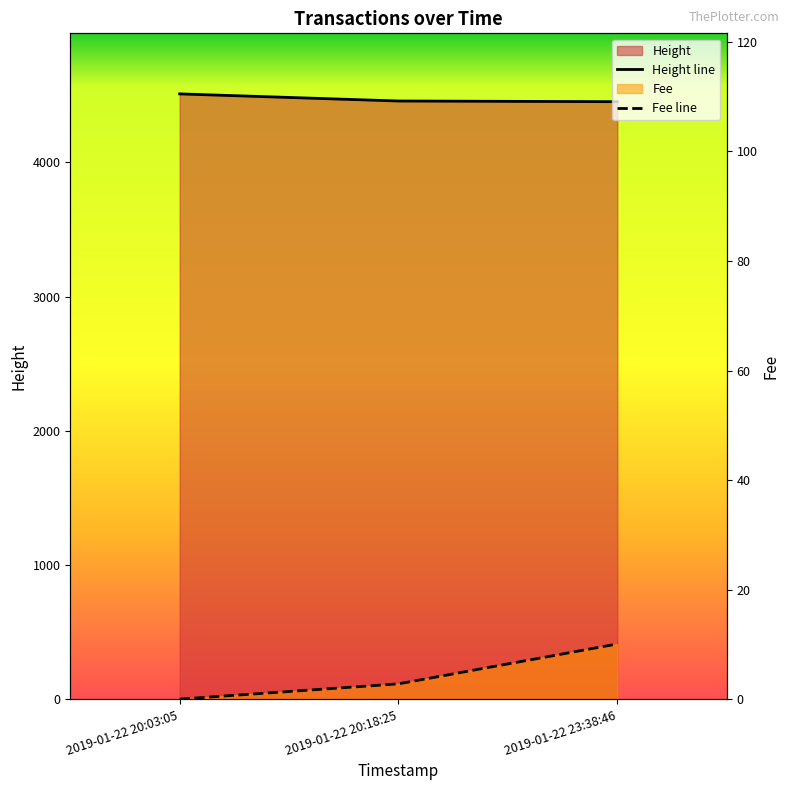

Reading left to right, list all the values displayed in this chart.

Fee: 2019-01-22 20:03:05=0.1	2019-01-22 20:18:25=2.9	2019-01-22 23:38:46=10.1
Height: 2019-01-22 20:03:05=4509.0	2019-01-22 20:18:25=4456.0	2019-01-22 23:38:46=4451.0